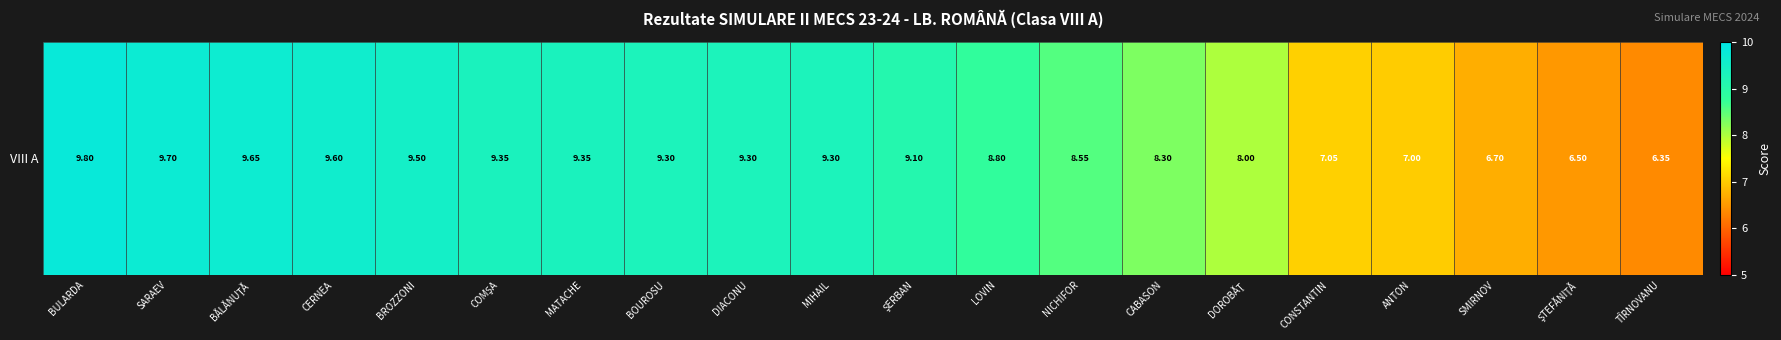

What is the minimum value shown in the chart?

6.3